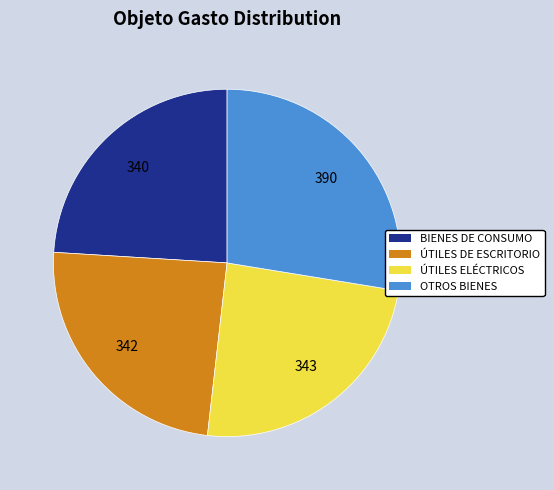

Does any single category account for the majority?

No